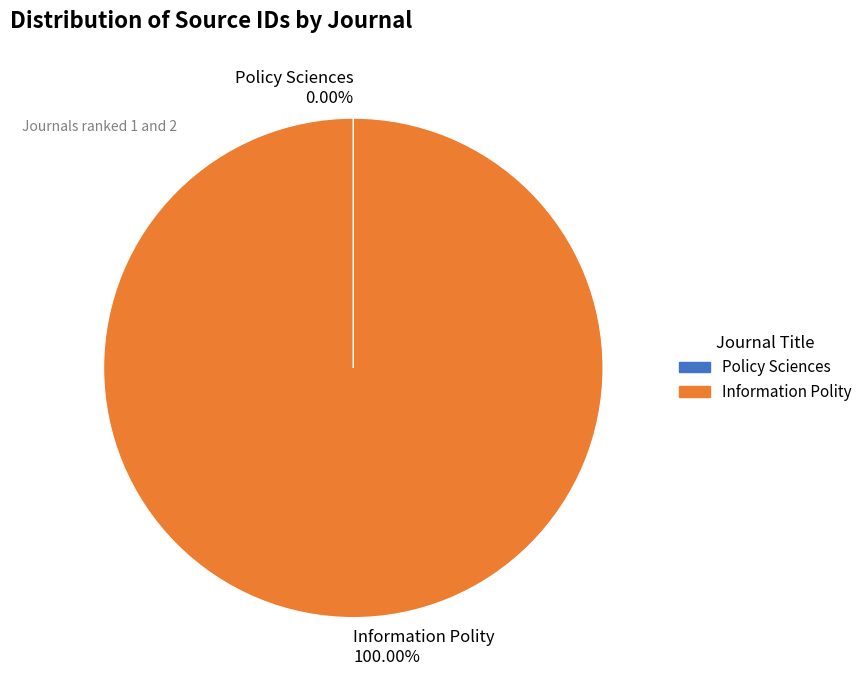

Is there any slice that represents more than half of the pie?

Yes